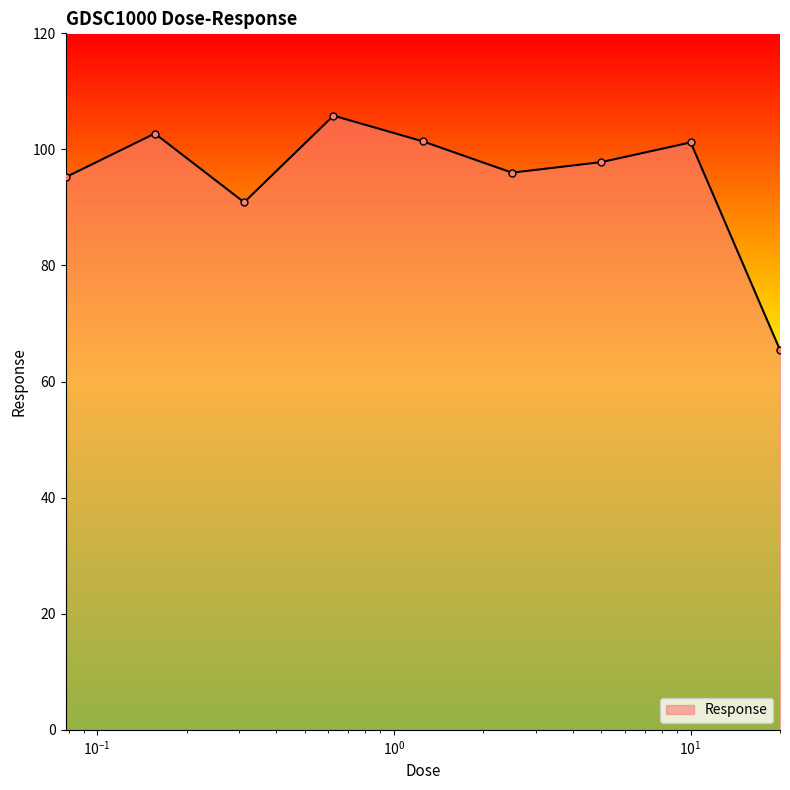

What is the sum of all values?

856.5